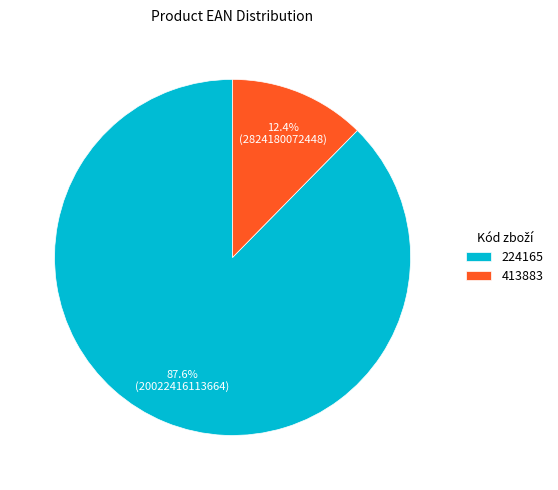

Rank the categories by value from lowest to highest.

413883, 224165